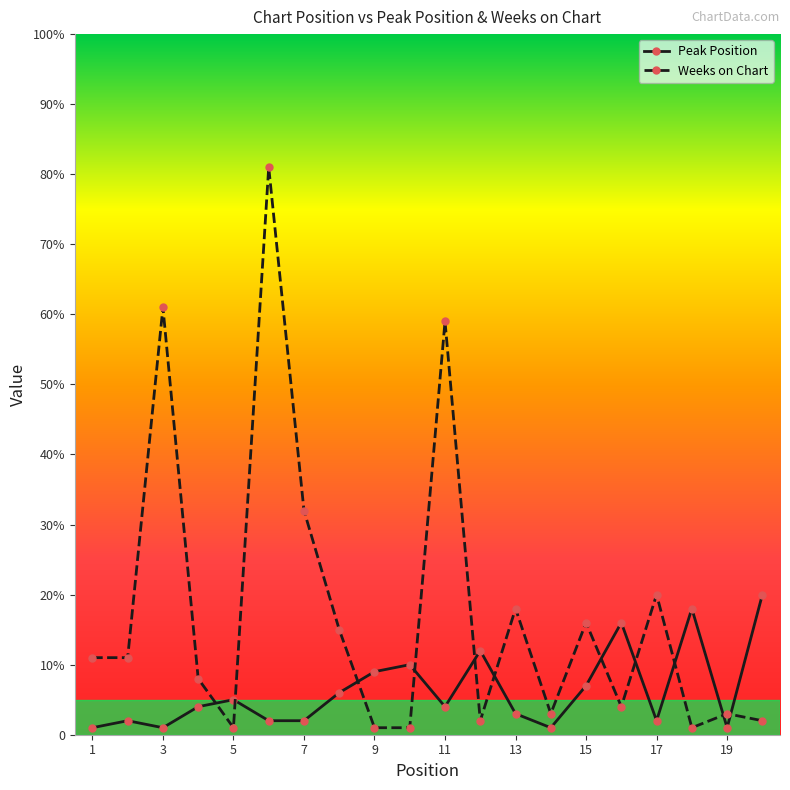

List the series in order of their peak value, lowest first.

Peak Position, Weeks on Chart